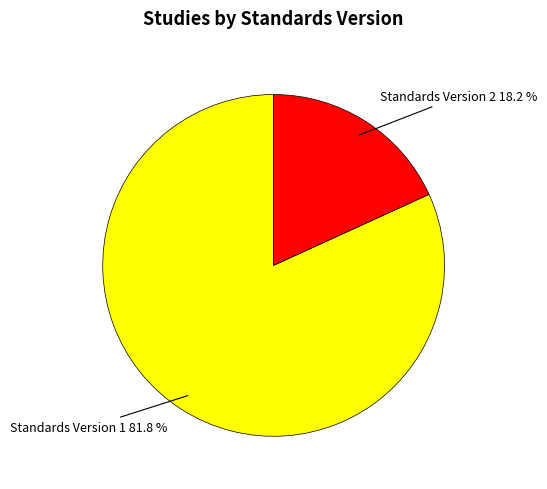

Is there a majority slice in this chart?

Yes